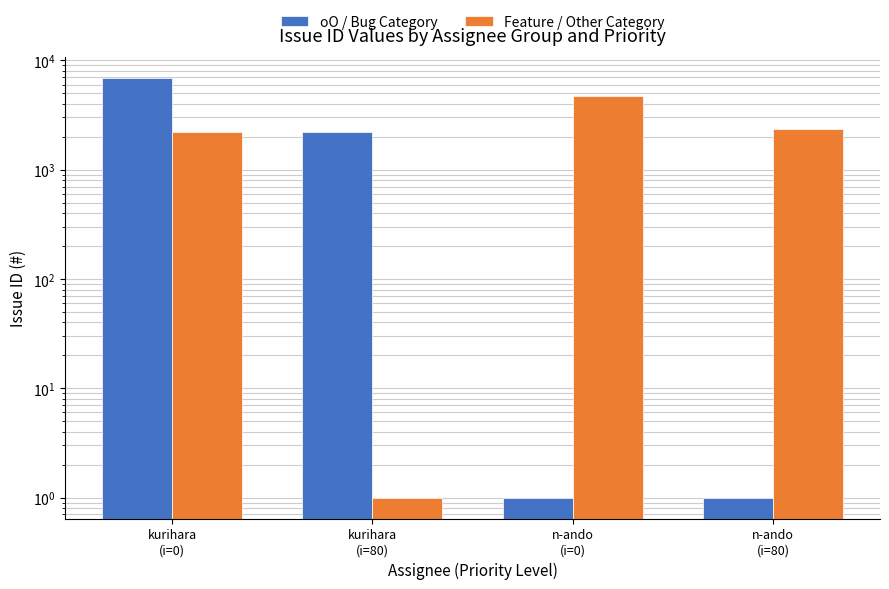

Between n-ando
(i=0) and n-ando
(i=80), which series saw the biggest shift?

Feature / Other Category